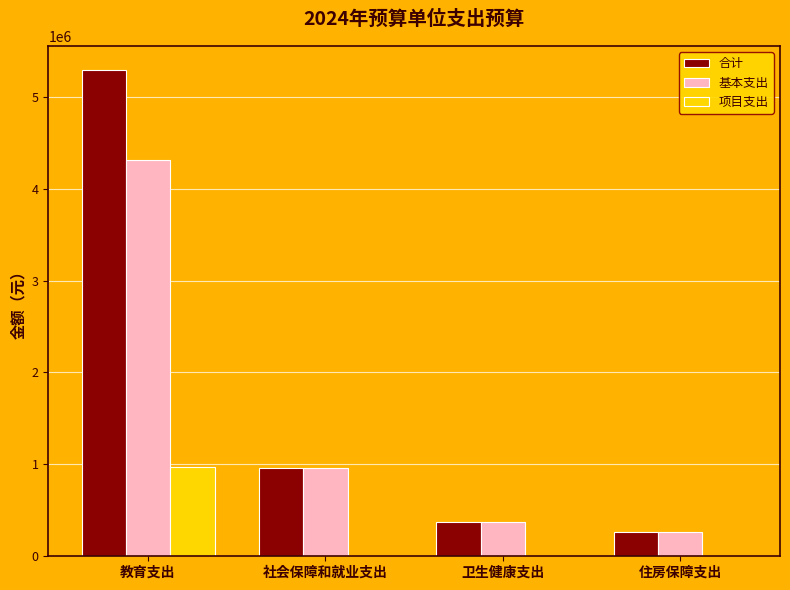

What is the highest value of the 基本支出 series?

4310750.6